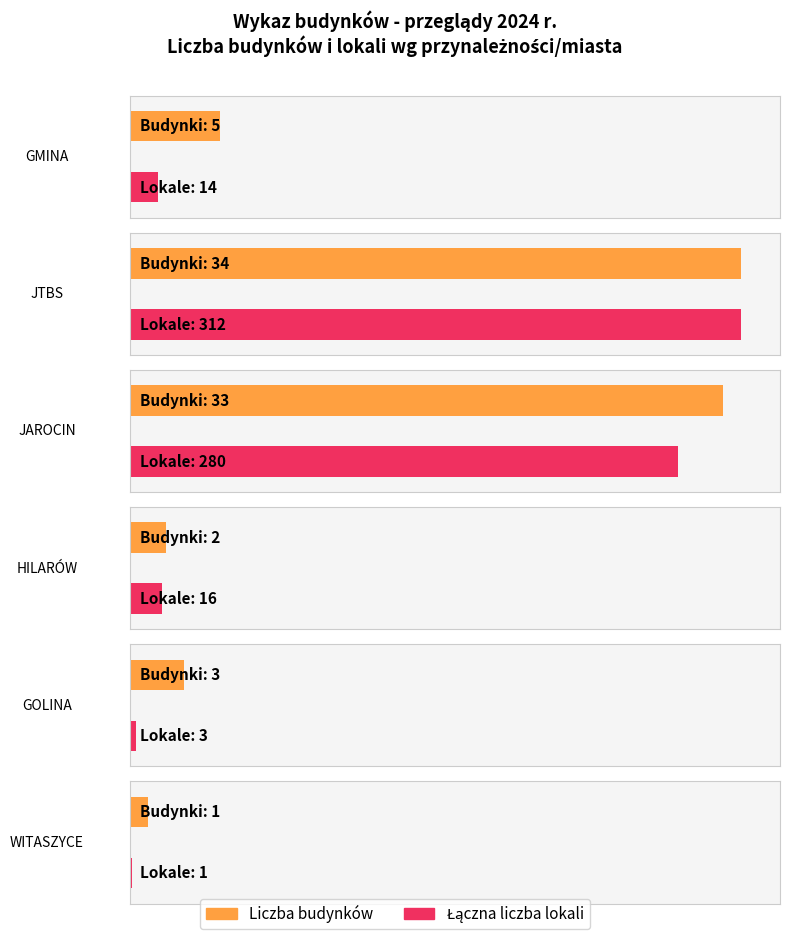

Rank the series at JTBS from highest to lowest value.

Łączna liczba lokali, Liczba budynków